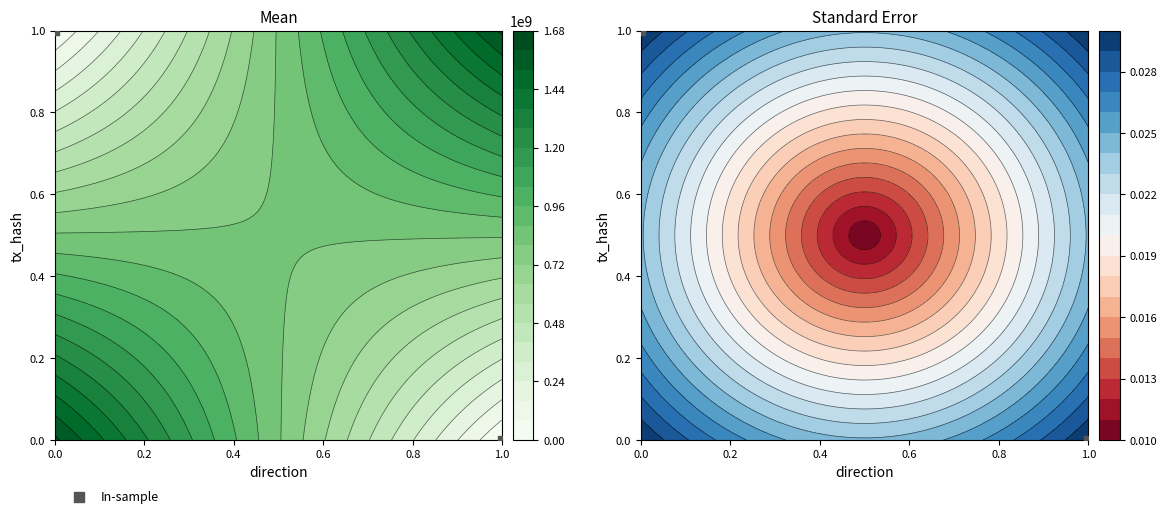

List the labels in order of value, largest first.

0.0, 1.0